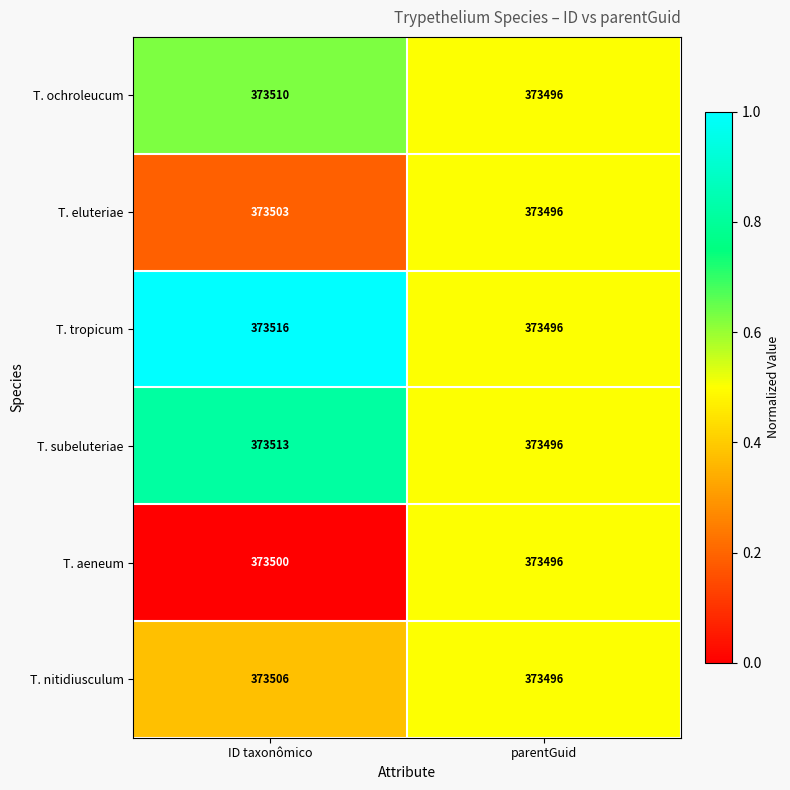

Reading left to right, what are all the values shown in this chart?

T. ochroleucum: 373510	373496
T. eluteriae: 373503	373496
T. tropicum: 373516	373496
T. subeluteriae: 373513	373496
T. aeneum: 373500	373496
T. nitidiusculum: 373506	373496